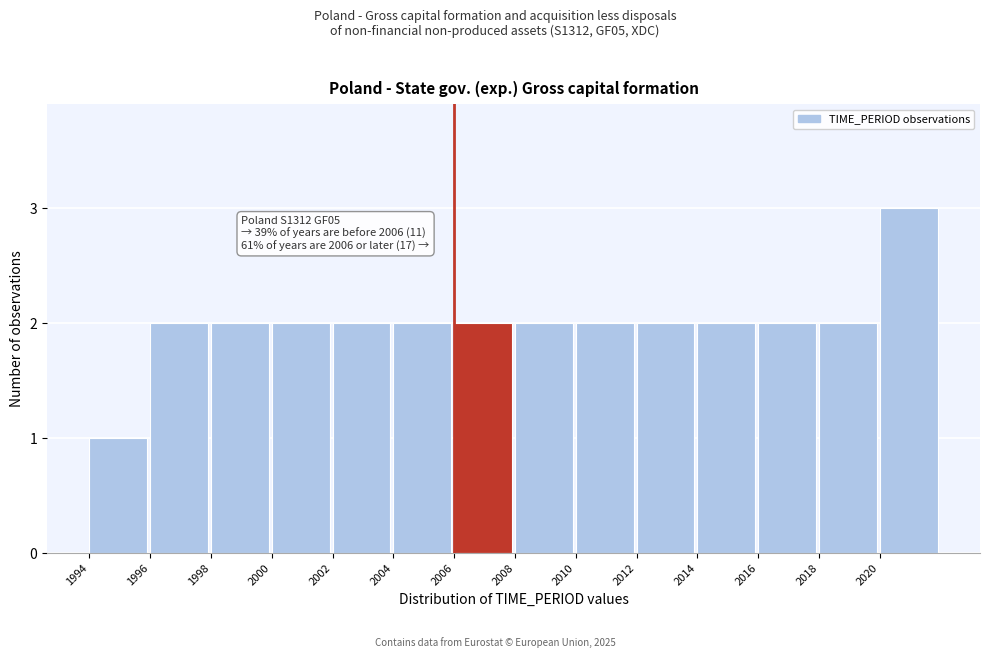

Over which range of the x-axis is the bar tallest?

2020 to 2022